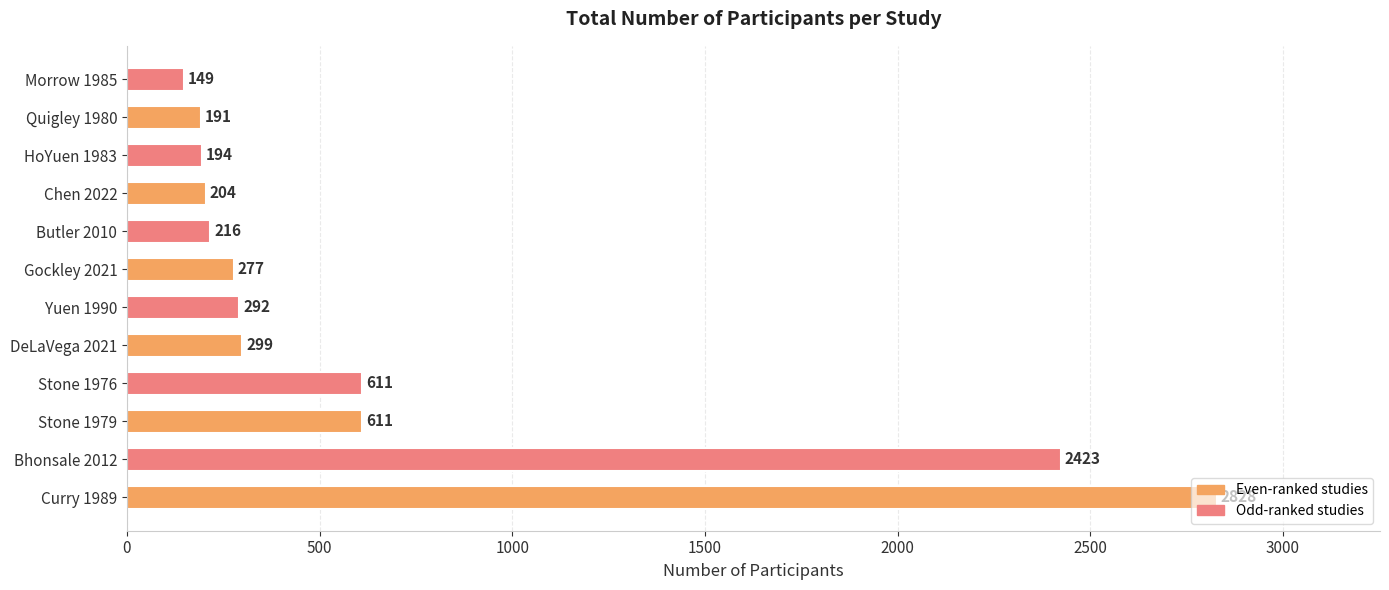

The chart shows a value of 2828 at Curry 1989. True or false?

True